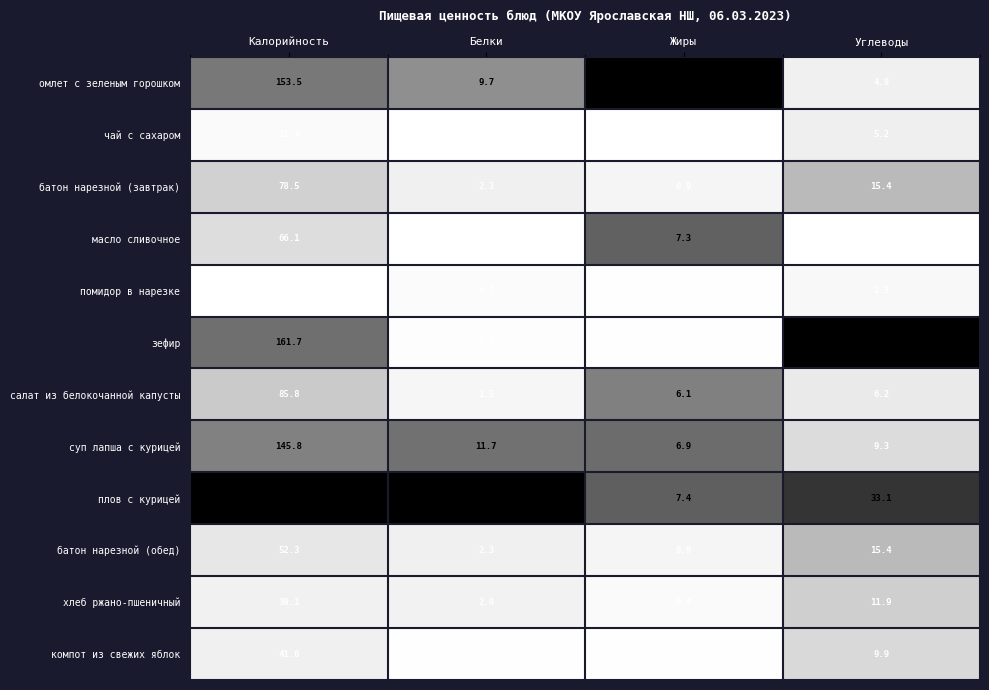

Which series changed the most between Белки and Углеводы?

зефир